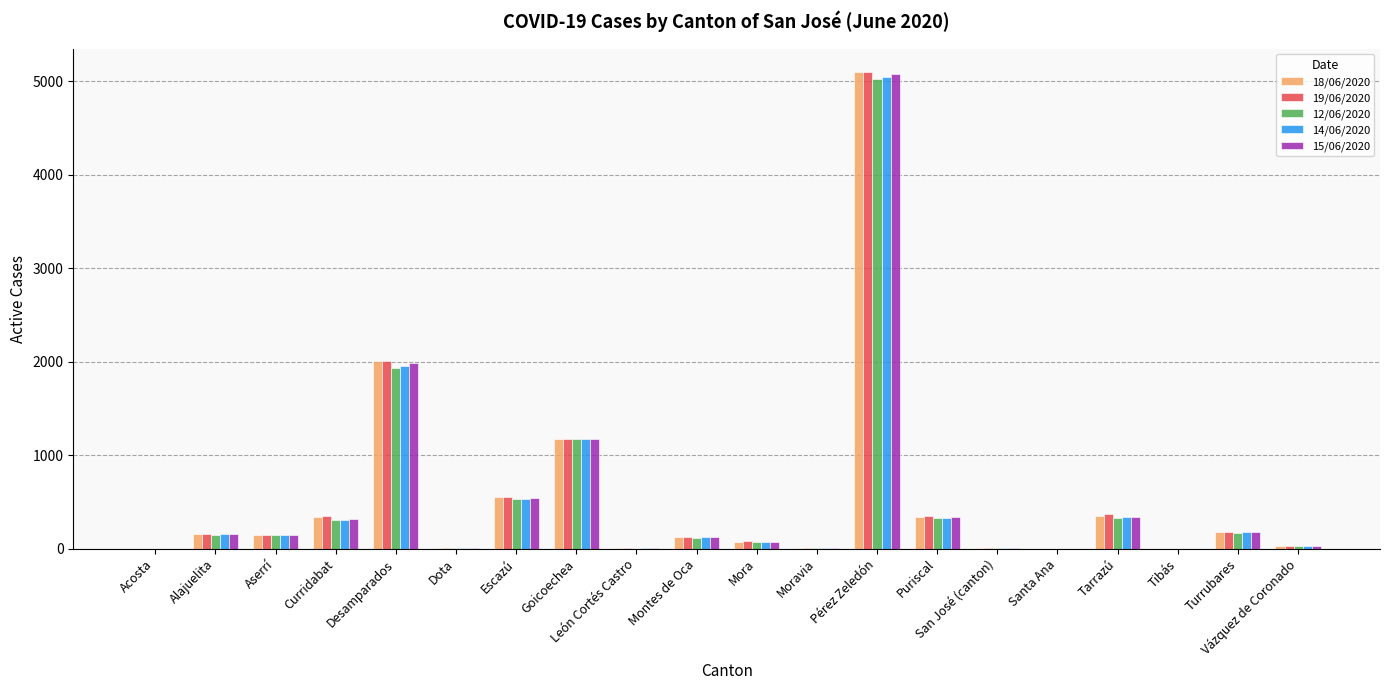

What are all the series names shown in the legend?

18/06/2020, 19/06/2020, 12/06/2020, 14/06/2020, 15/06/2020